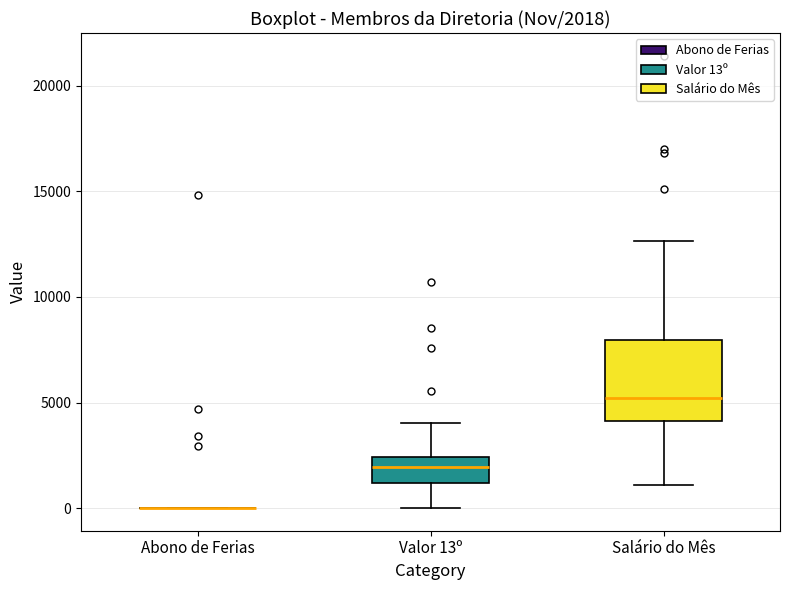

Which box is the tallest, from its lower edge to its upper edge?

Salário do Mês